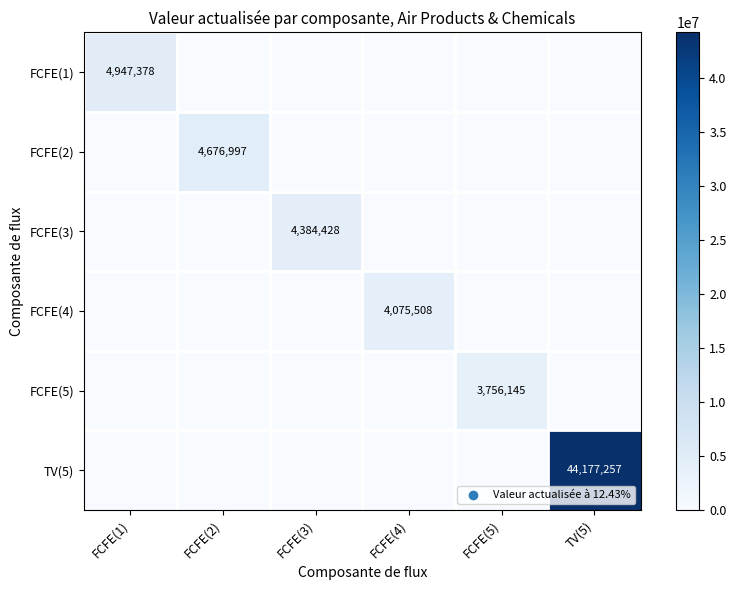

The FCFE(5) series shows 3756145 at FCFE(5). True or false?

True